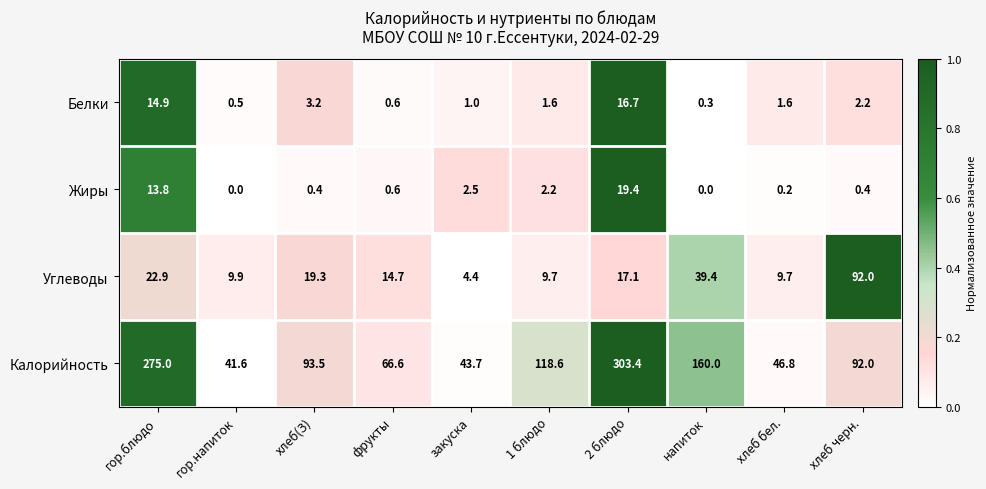

At which label does Белки first exceed 1?

гор.блюдо